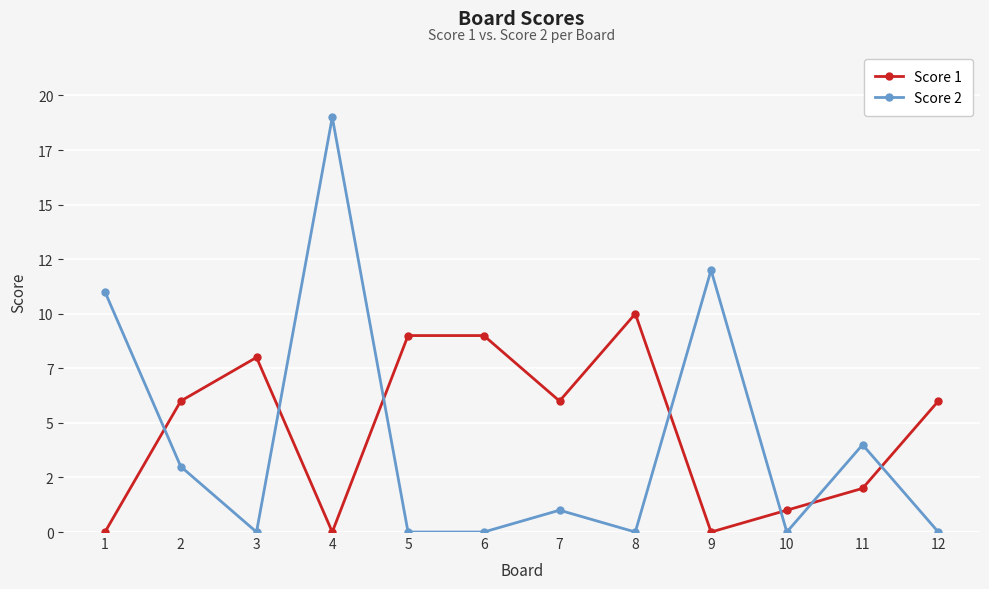

At how many categories does at least one series exceed 13?

1